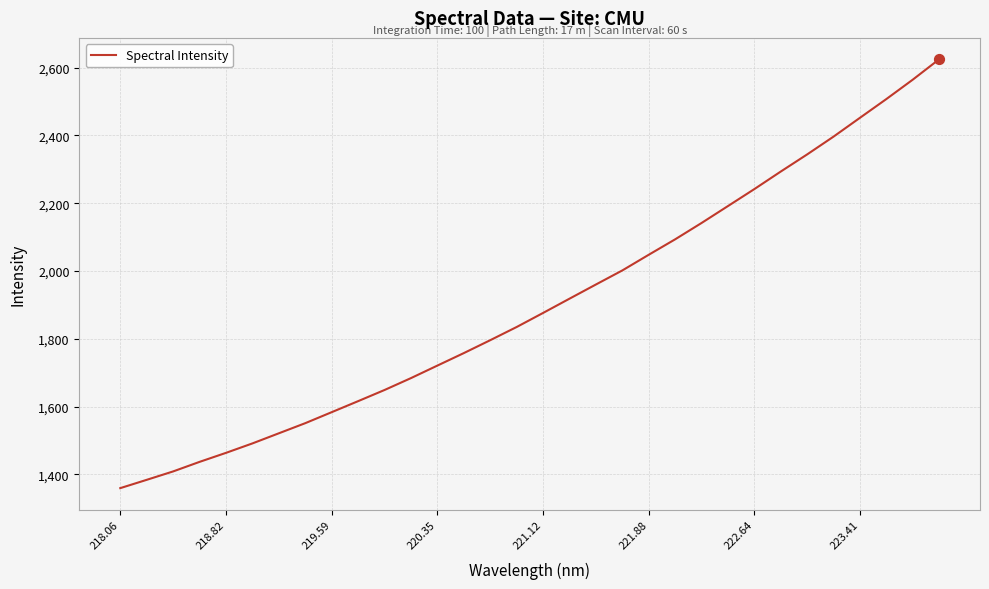

What is the greatest value displayed?

2624.6